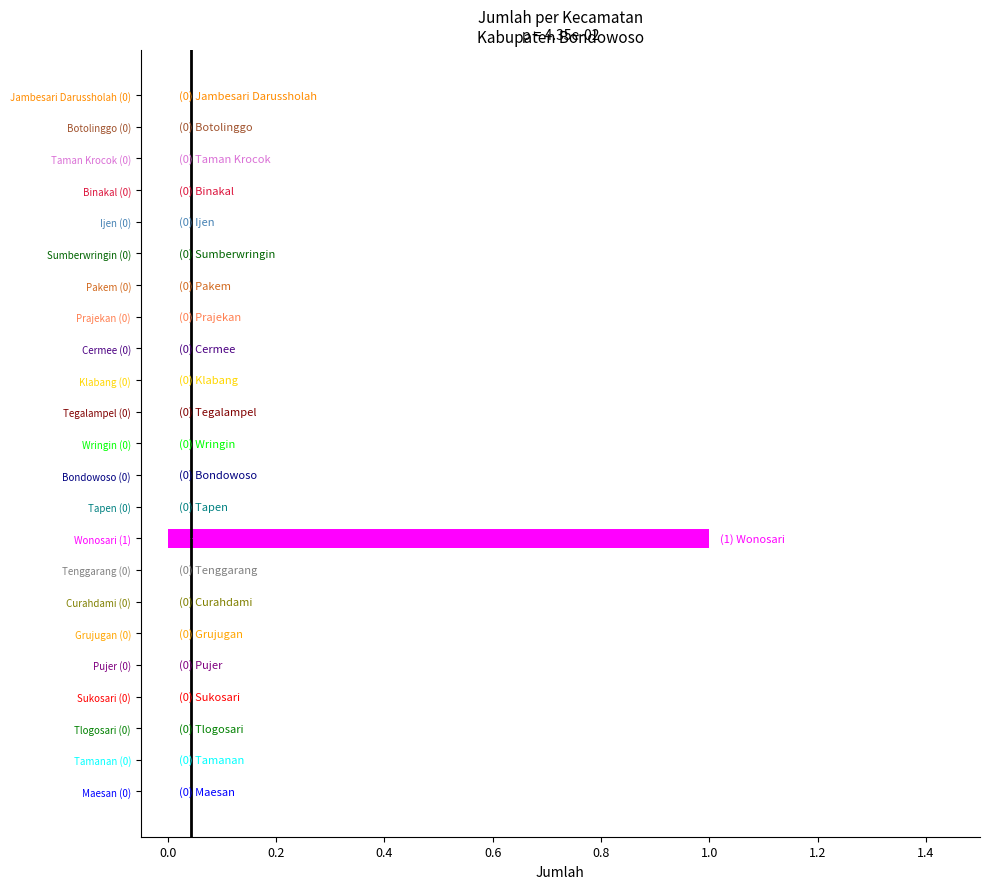

The value at Tlogosari (0) is 0. True or false?

True